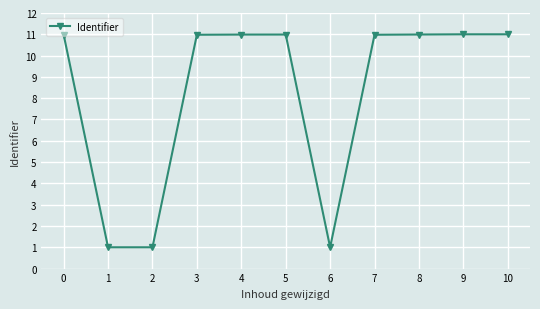

What is the maximum value shown in the chart?

11.0